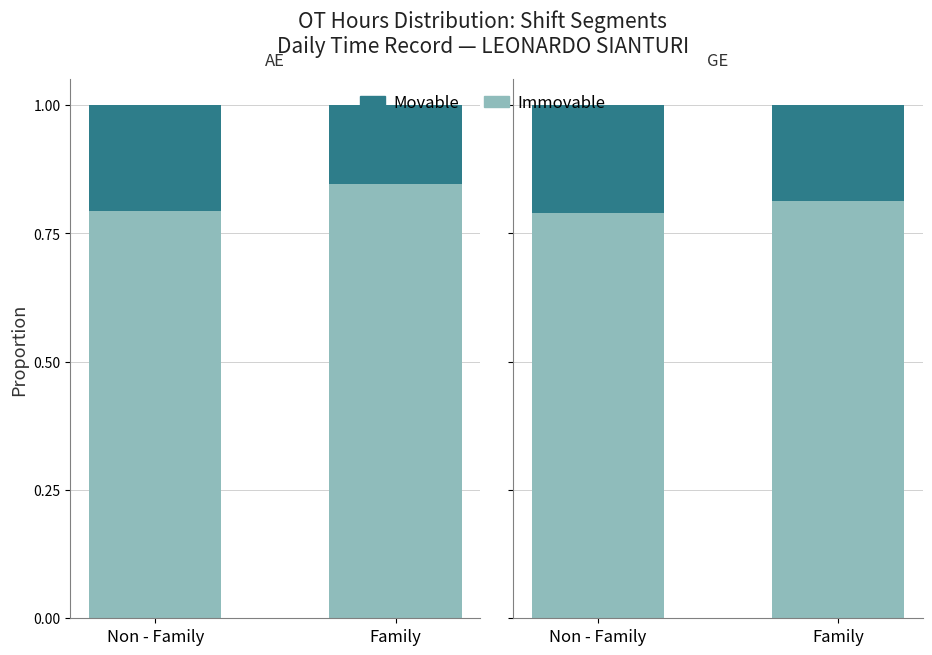

How many data points does each series have?

2